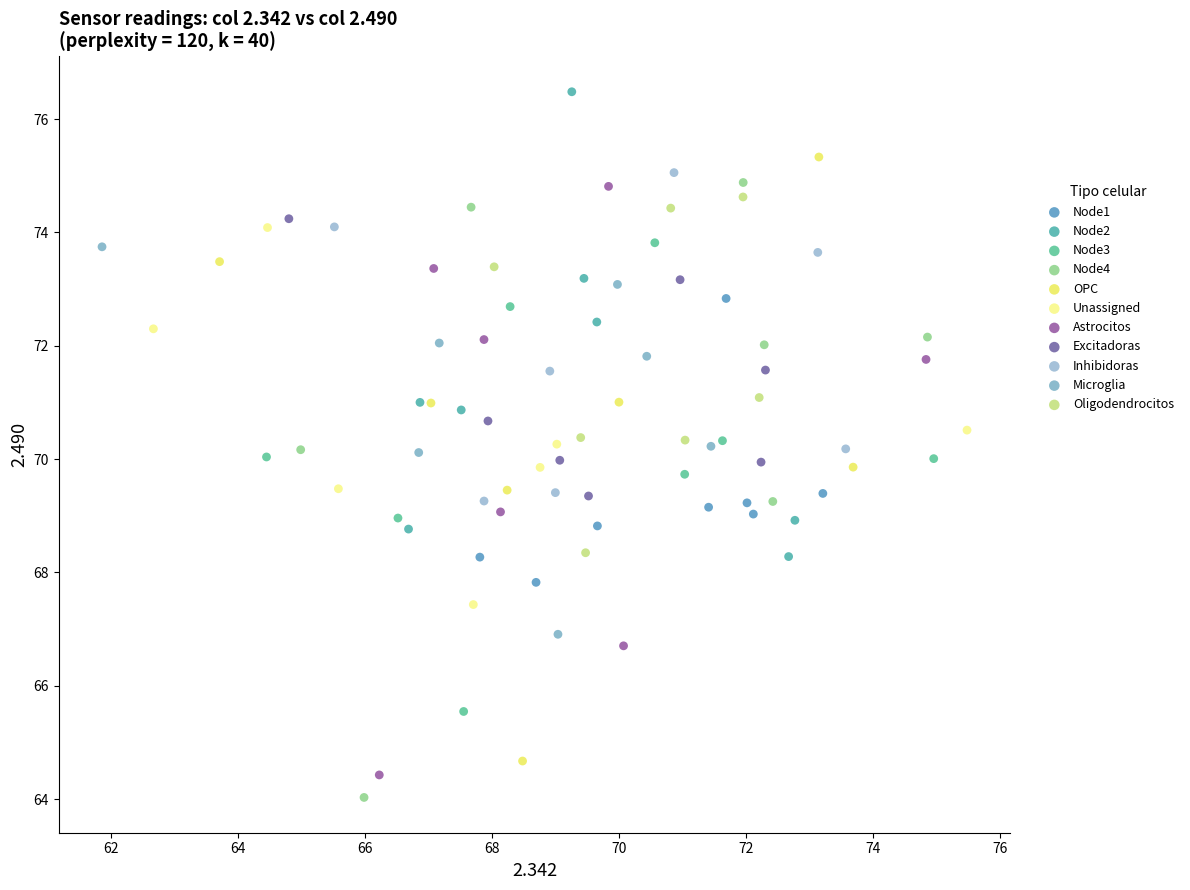

Which series reaches the maximum Y coordinate?

Node2